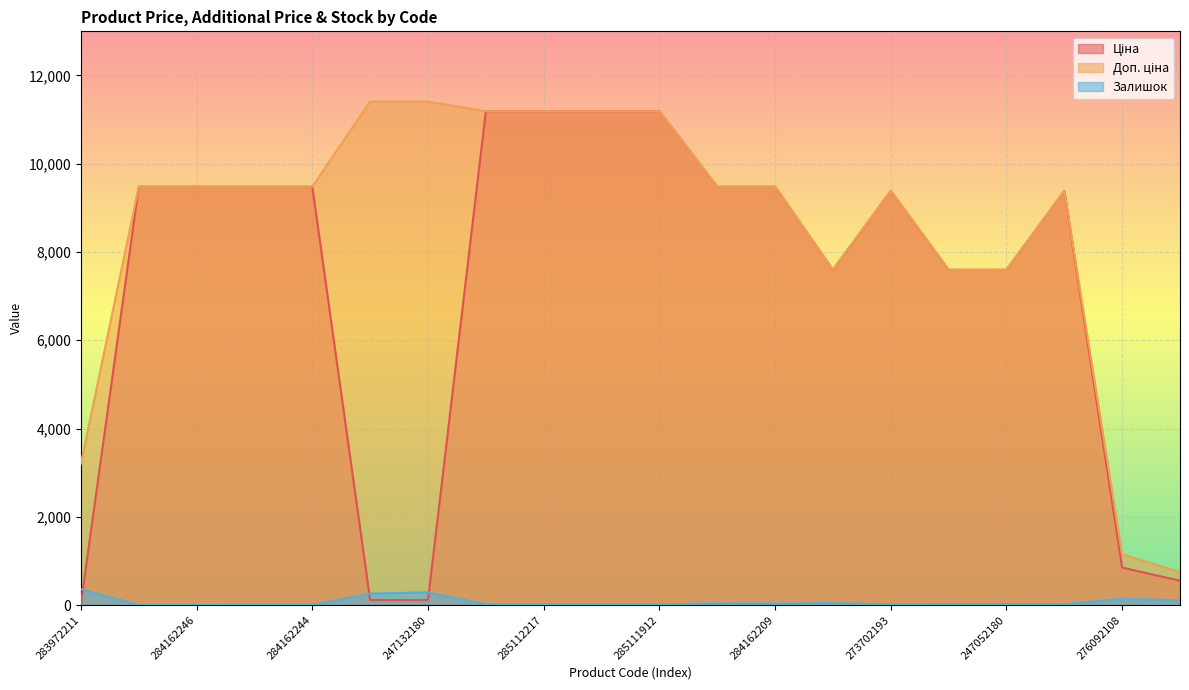

List the labels in order of Ціна value, smallest first.

283972211, 247132181, 247132180, 276092107, 276092108, 284392211, 247052181, 247052180, 273702193, 273702194, 284162248, 284162246, 284162245, 284162244, 284162210, 284162209, 285112220, 285112217, 285111961, 285111912